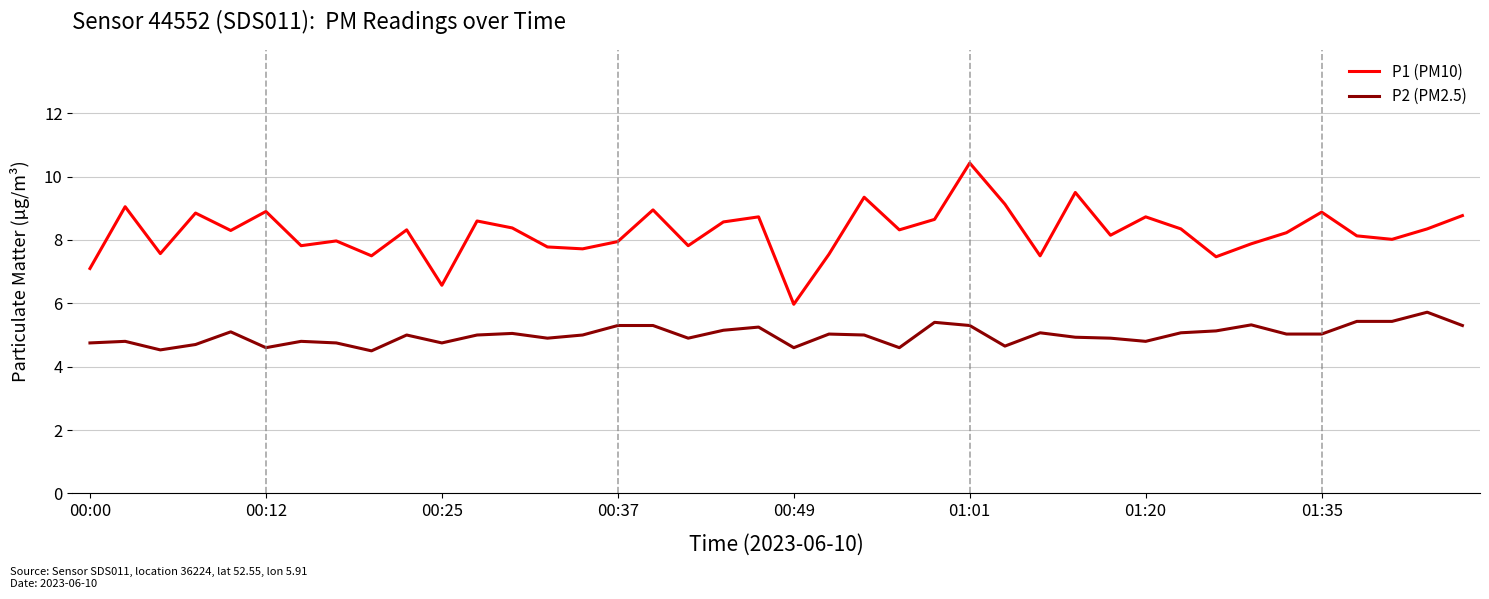

Rank the series by their average value, from highest to lowest.

P1 (PM10), P2 (PM2.5)